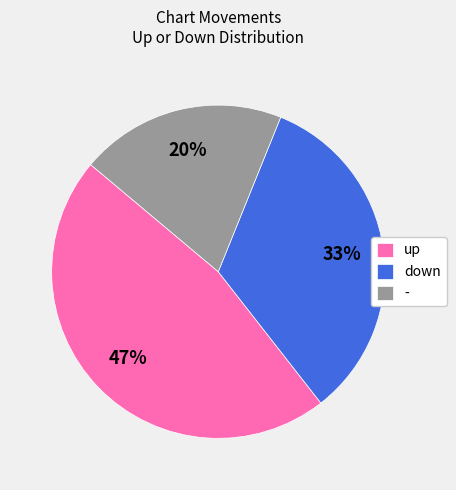

The down slice represents 43% of the pie. True or false?

False